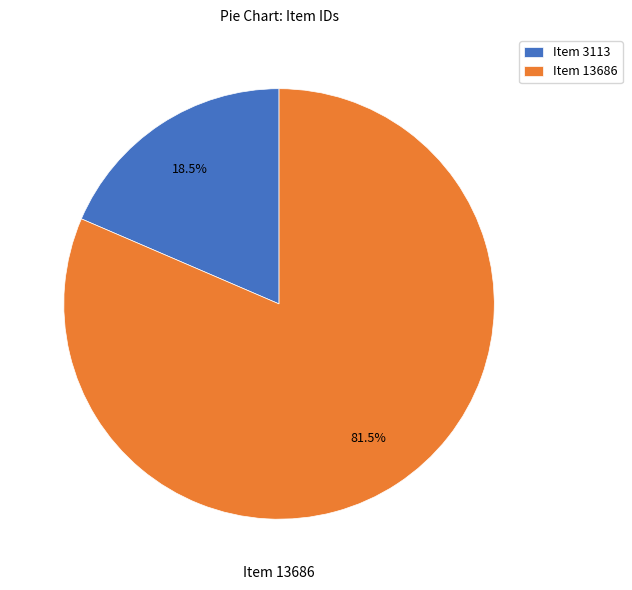

Which category has the smallest portion of the pie?

Item 3113